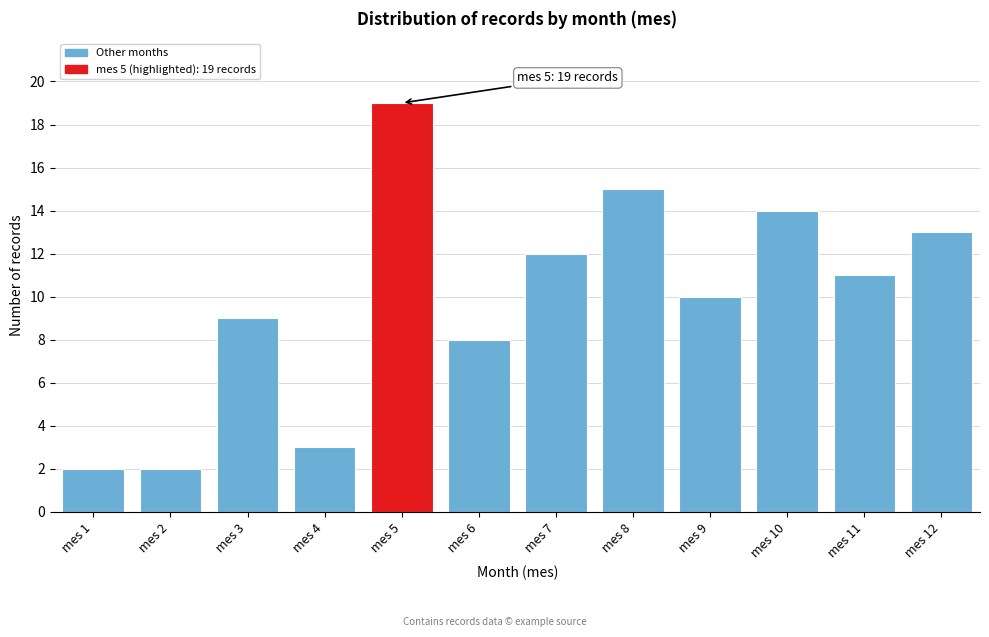

Reading left to right, transcribe all the data shown in this chart.

mes 1=2	mes 2=2	mes 3=9	mes 4=3	mes 5=19	mes 6=8	mes 7=12	mes 8=15	mes 9=10	mes 10=14	mes 11=11	mes 12=13